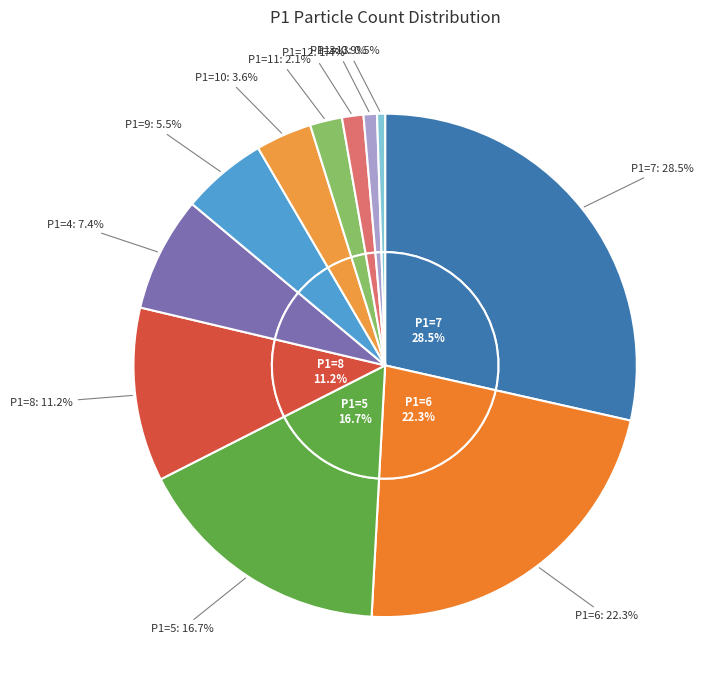

Is it true that P1=4 is 1% of the pie?

False